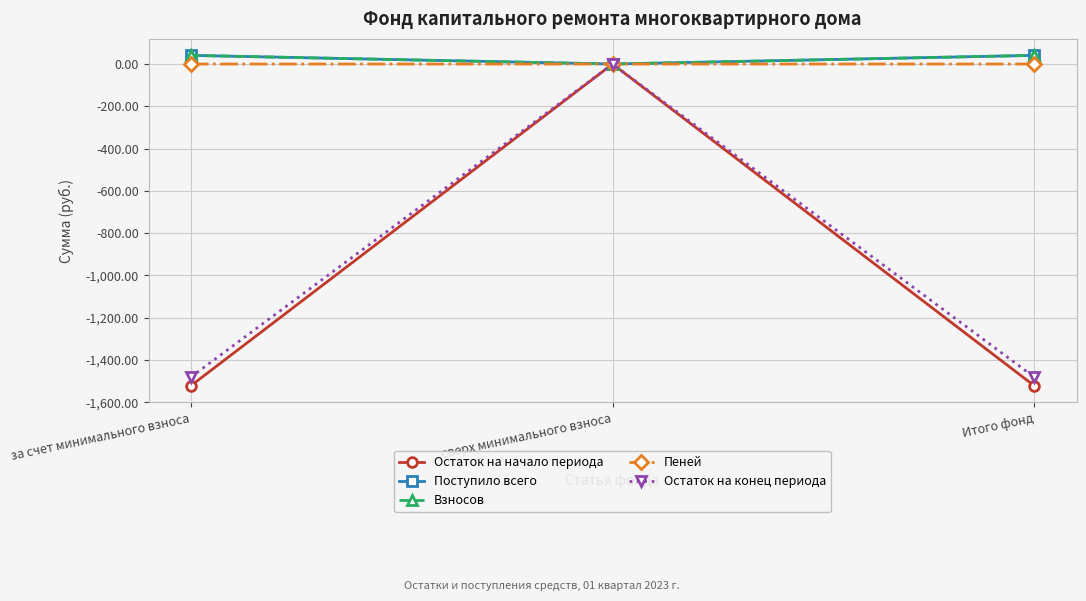

Which series has the widest spread of values?

Остаток на начало периода